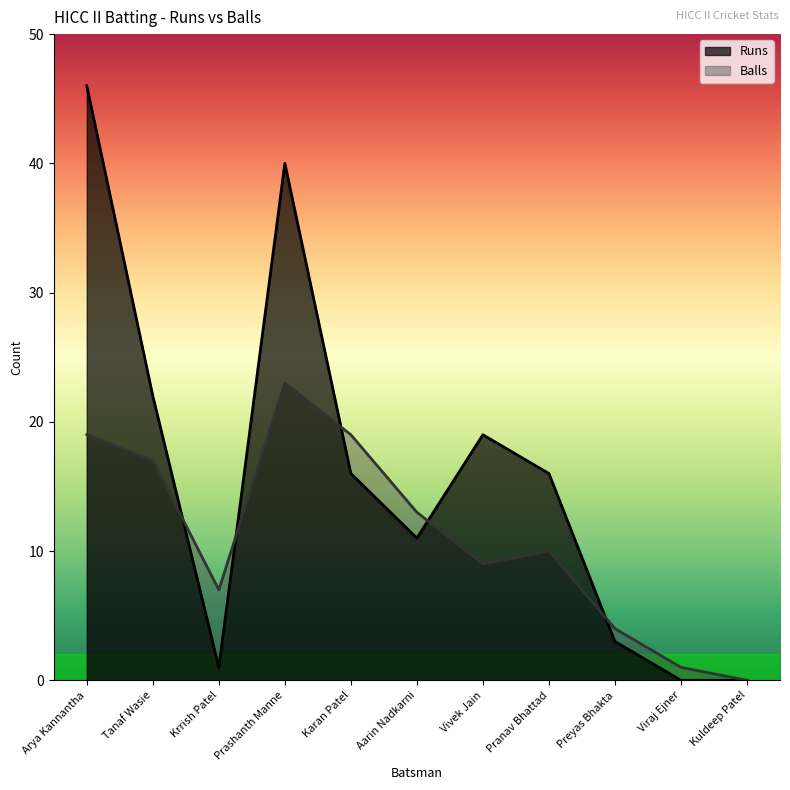

How many lines are shown in the chart?

2